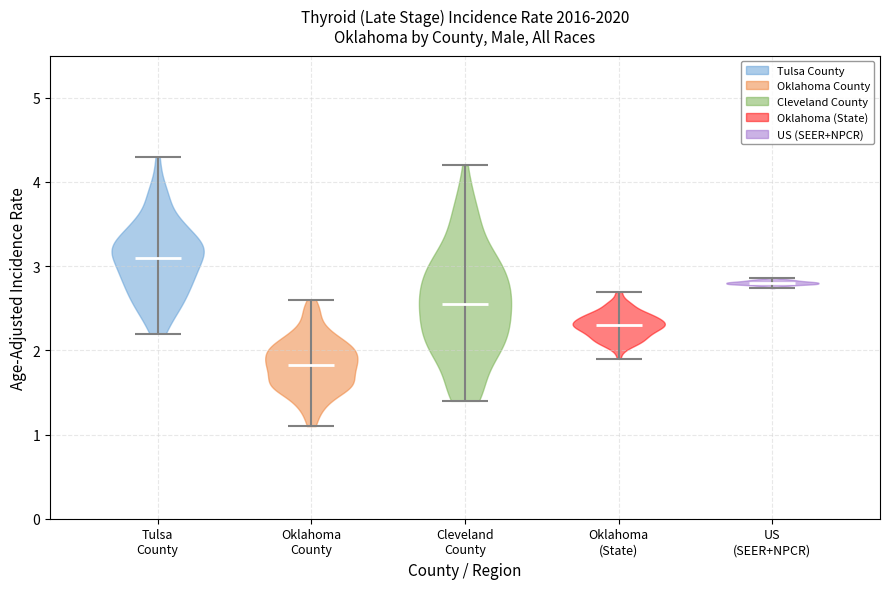

Which violin has the highest median line?

Tulsa County